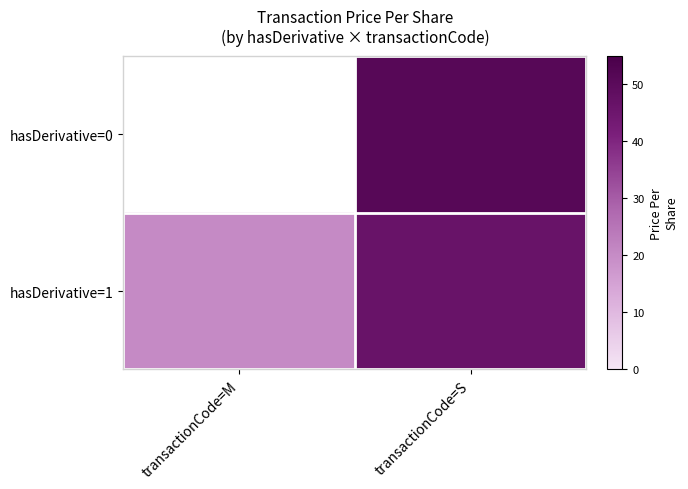

What is the difference between the hasDerivative=1 values at transactionCode=S and transactionCode=M?

25.9